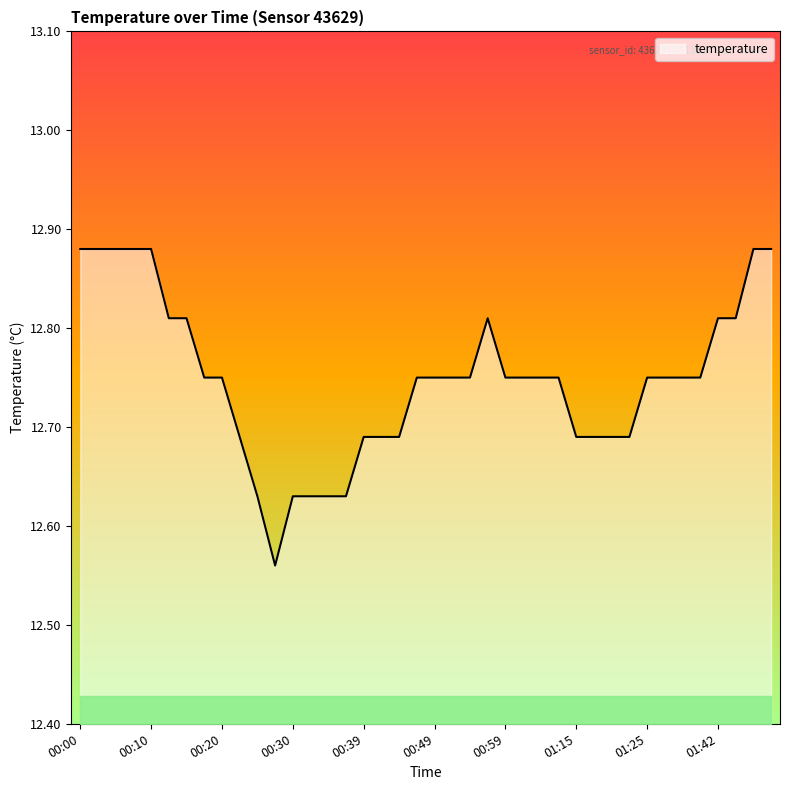

What is the difference between the maximum and minimum values?

0.3